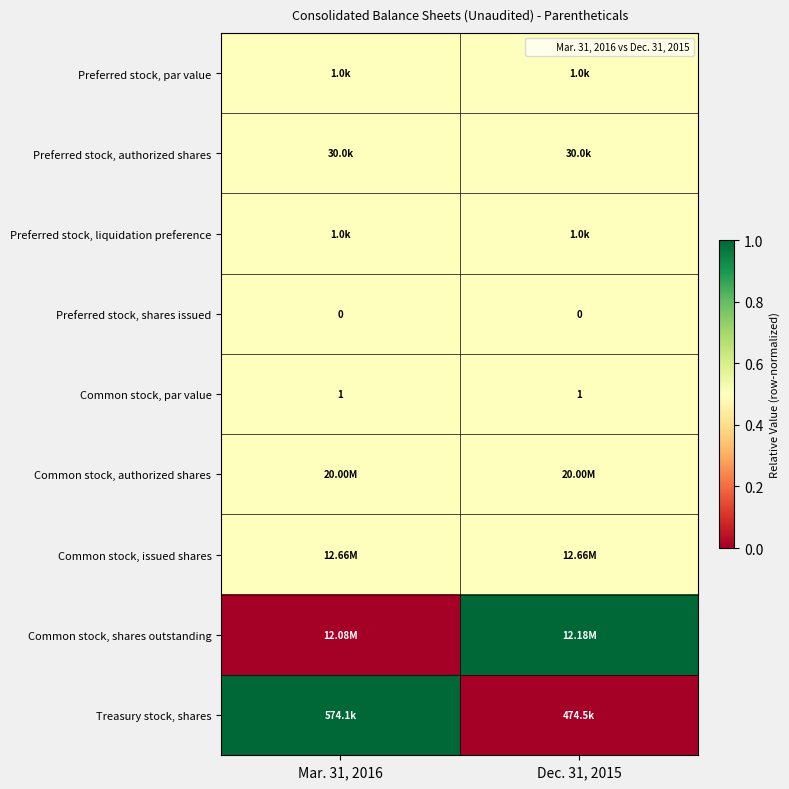

At which category is the sum across all series the highest?

Mar. 31, 2016